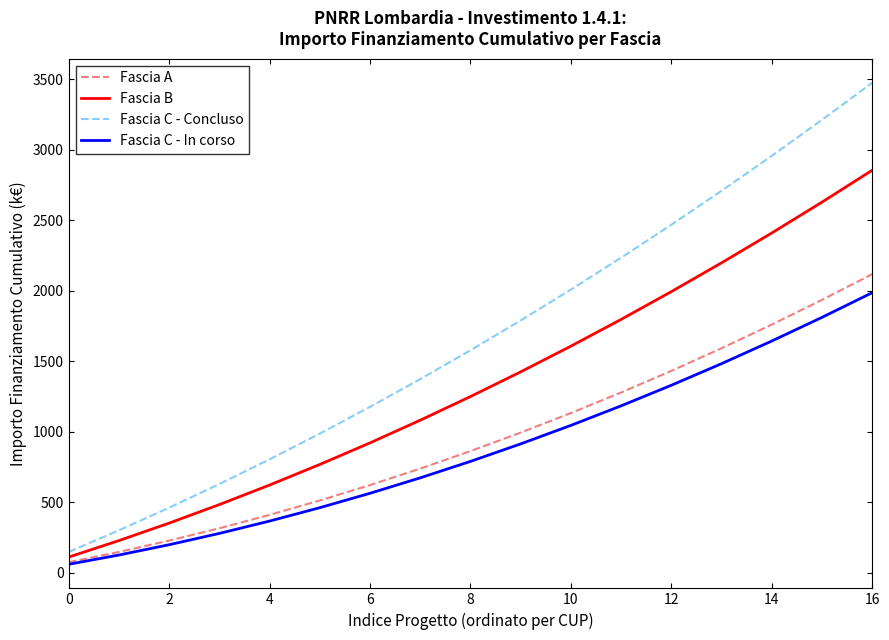

True or false: Fascia C - Concluso and Fascia C - In corso cross at least once.

False